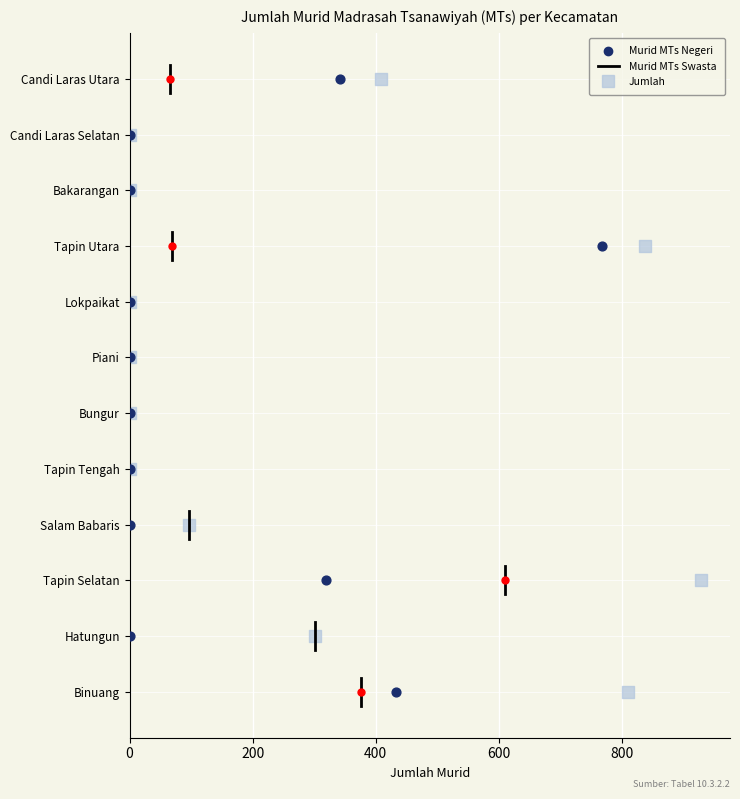

Which series reaches the maximum Y coordinate?

Jumlah